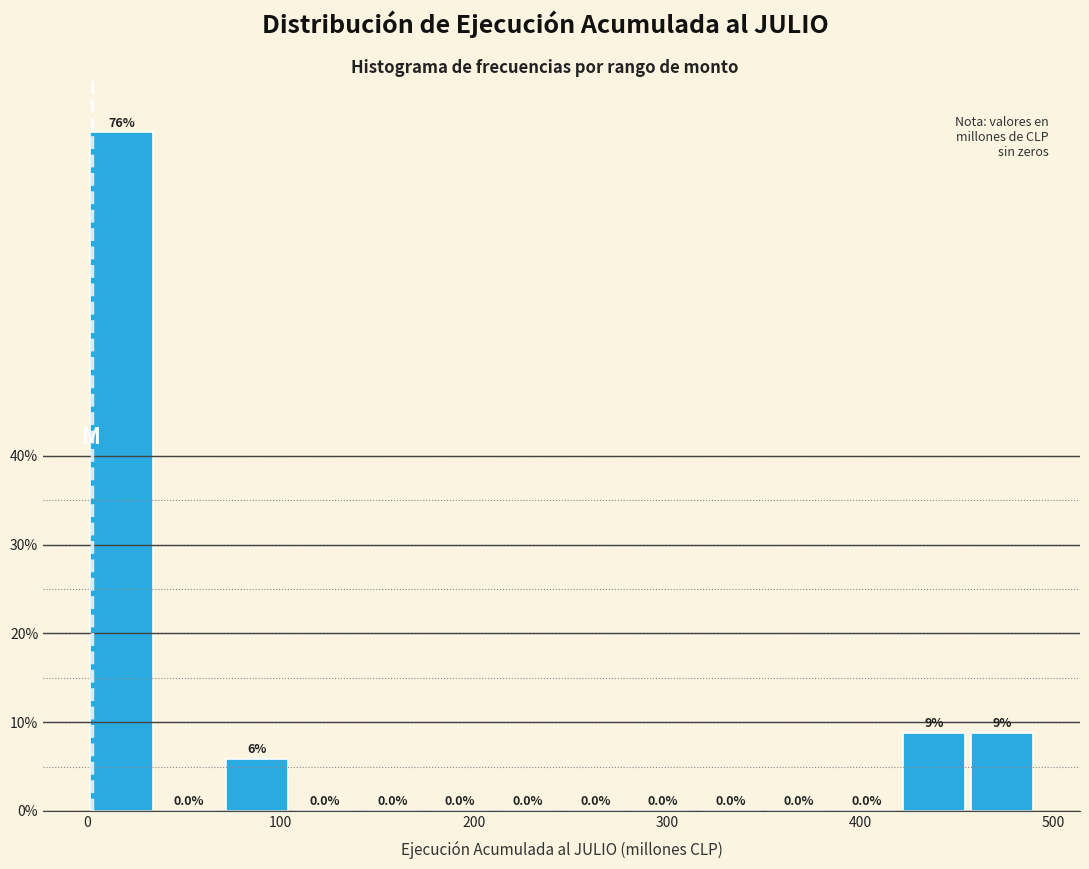

Around what value on the x-axis is the tallest bar? Give the approximate position of its centre, as read against the axis.

20